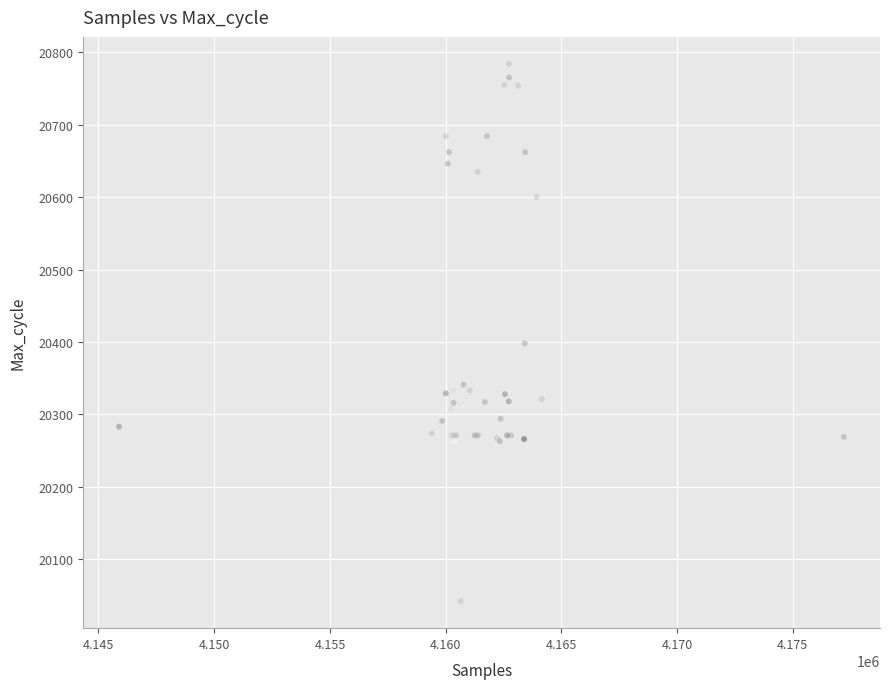

What Y value in the scatter plot is closest to 20413?

20398